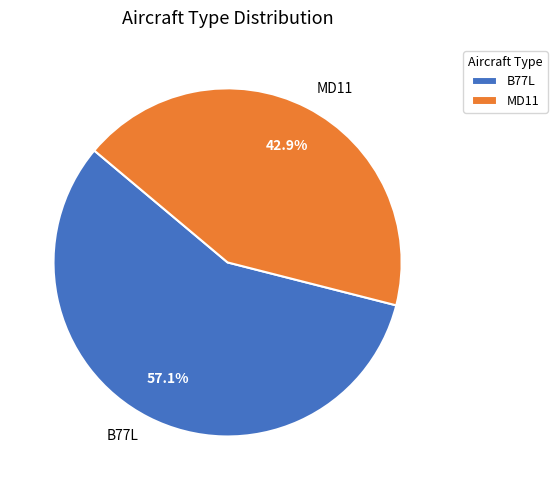

What percentage do MD11 and B77L together represent?

100.0%